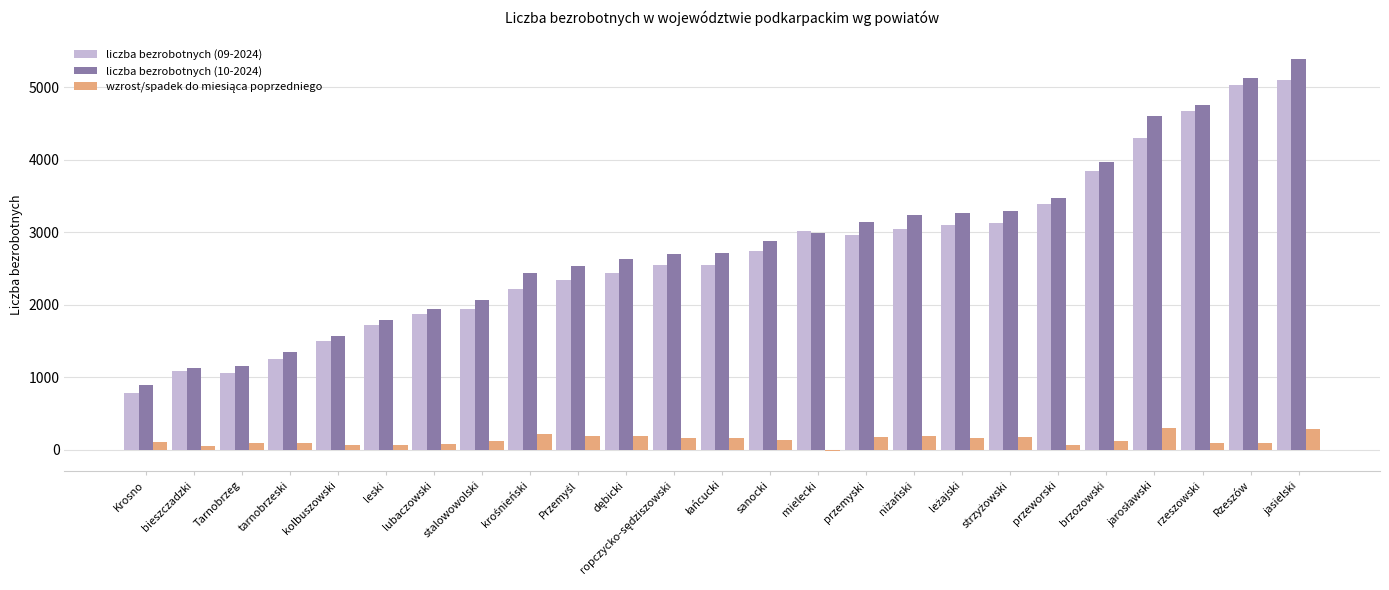

The value of liczba bezrobotnych (10-2024) at sanocki is 1270. True or false?

False